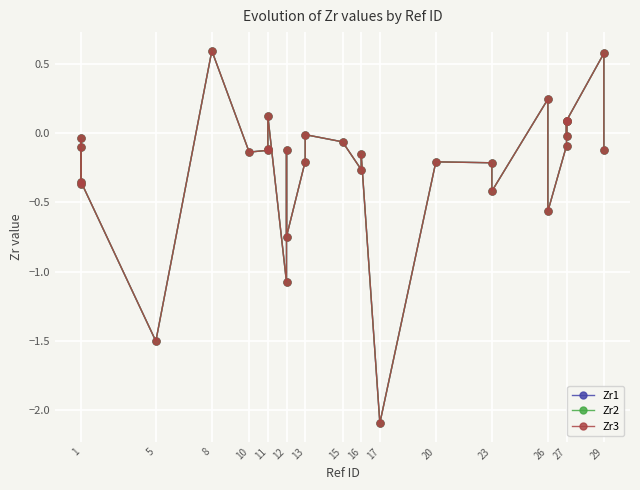

What is the difference between the maximum and minimum values in the Zr3 series?

2.7